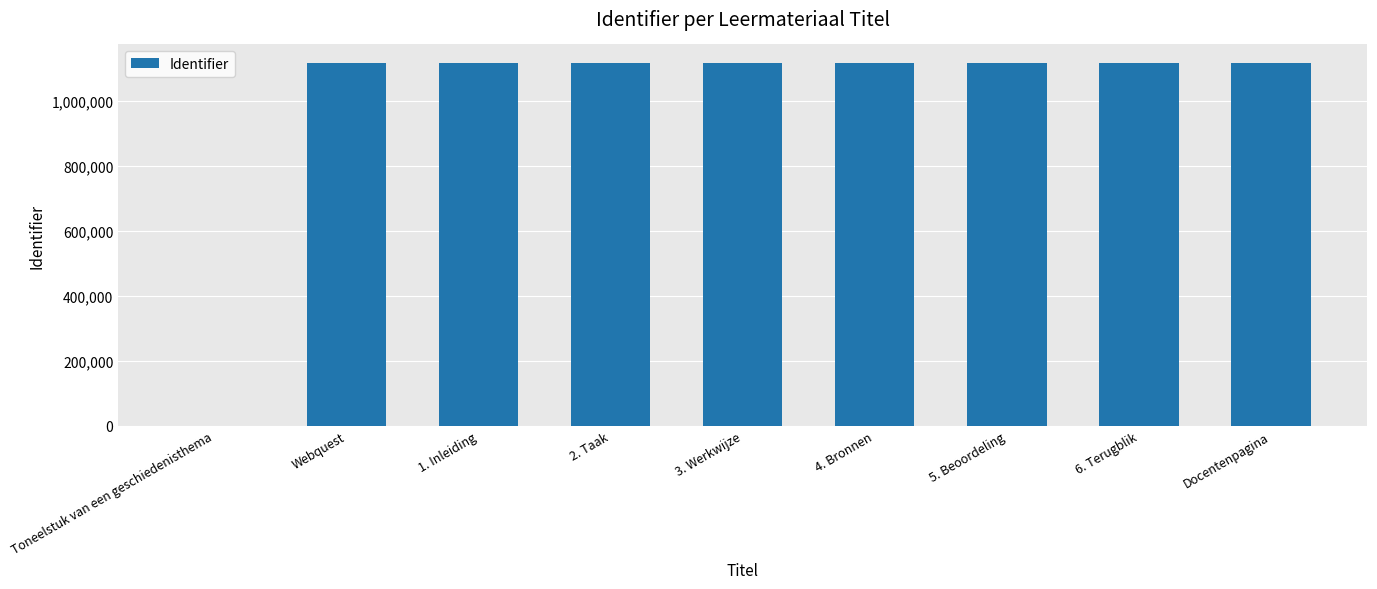

The chart shows a value of 1116465 at Webquest. True or false?

True